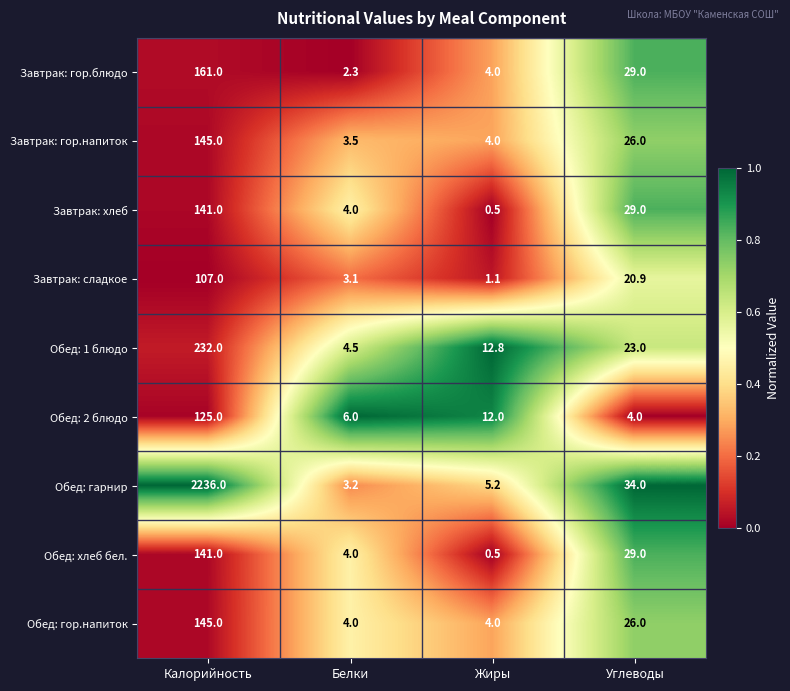

At how many categories does at least one series exceed 0?

4